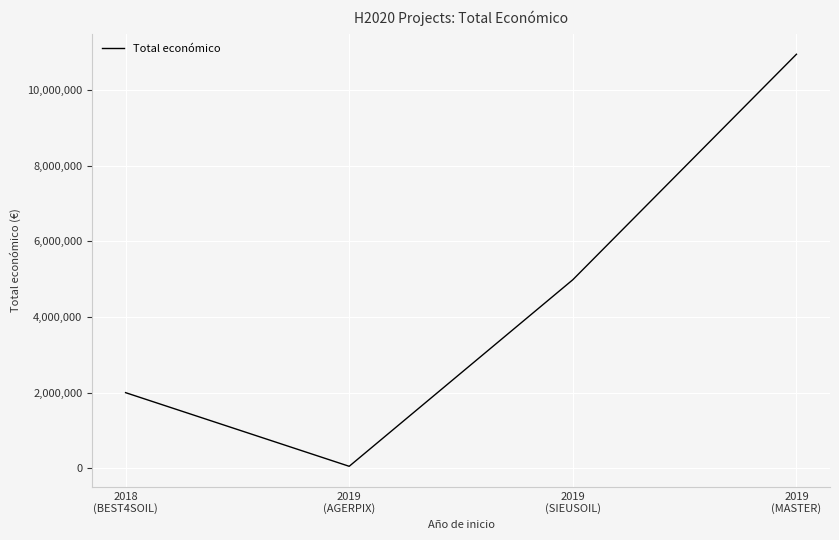

Where is the data nearest to the value 5500085?

2019
(SIEUSOIL)